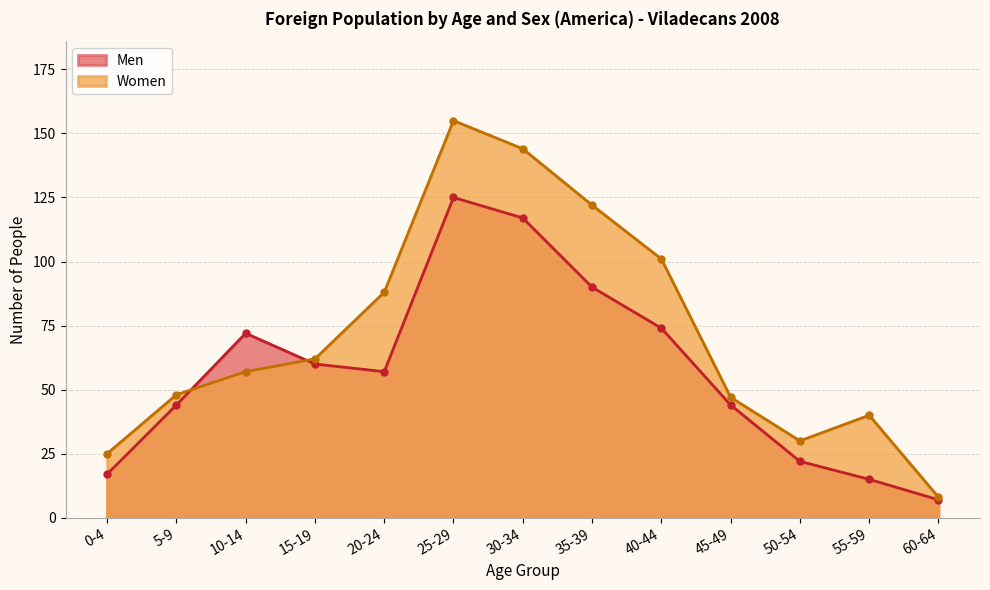

What is the label of the 10th point from the left?

45-49